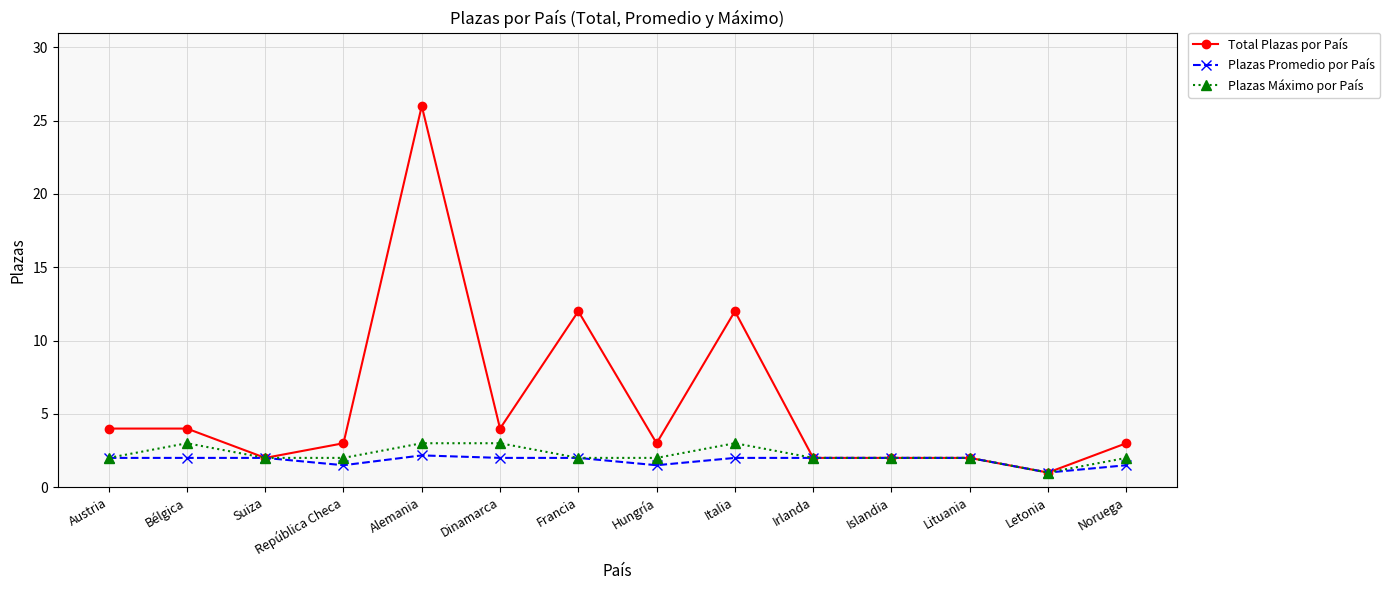

At how many categories does at least one series exceed 17?

1